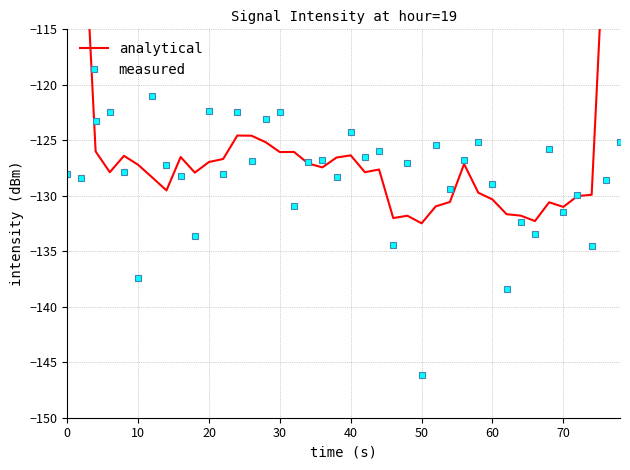

The value of measured at 30 is -218.6. True or false?

False